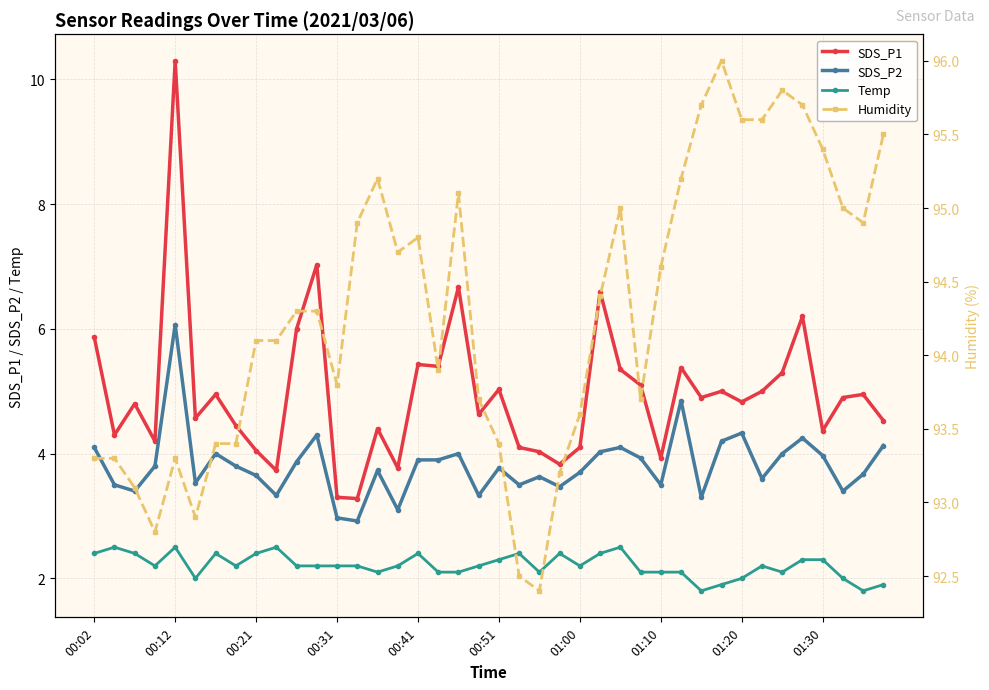

What is the difference between the maximum and minimum values in the Temp series?

0.7